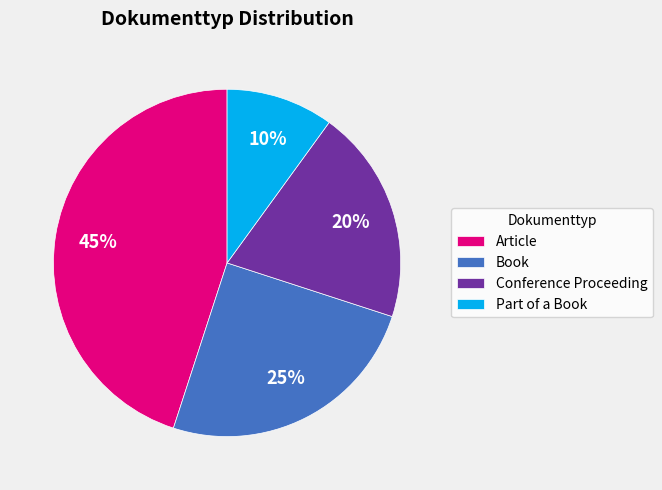

Approximately how many times larger is the value at Article compared to Conference Proceeding?

2.2